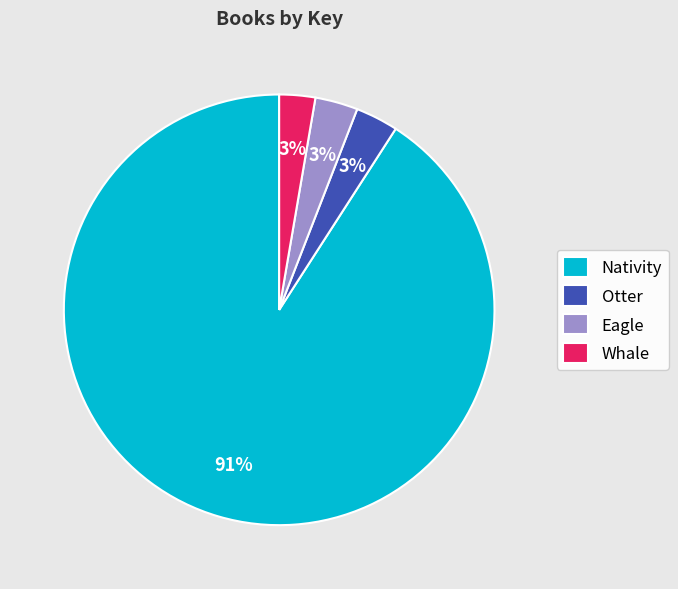

To the nearest percent, what is the average slice percentage?

25%